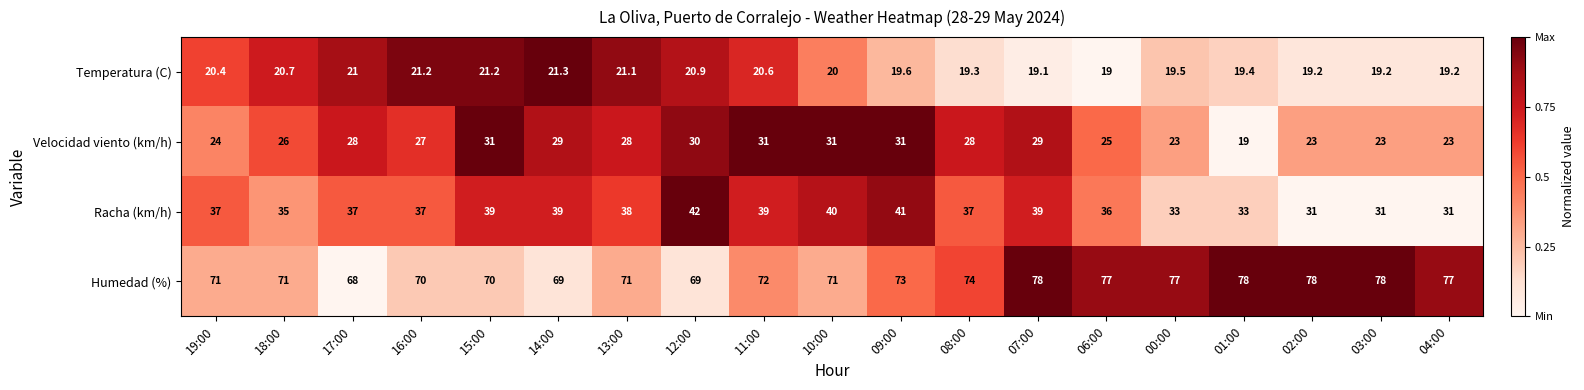

What is the difference between the highest and lowest values at 01:00?

59.0